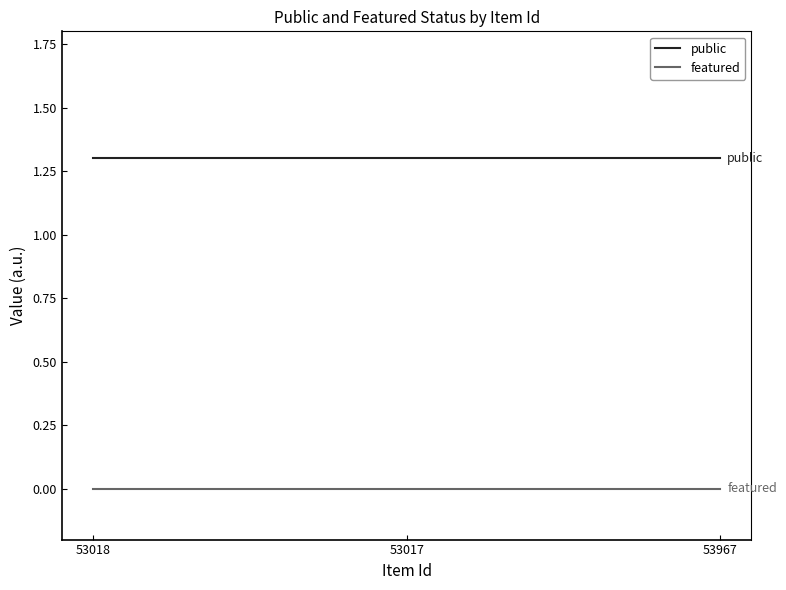

What is the maximum value for public?

1.3